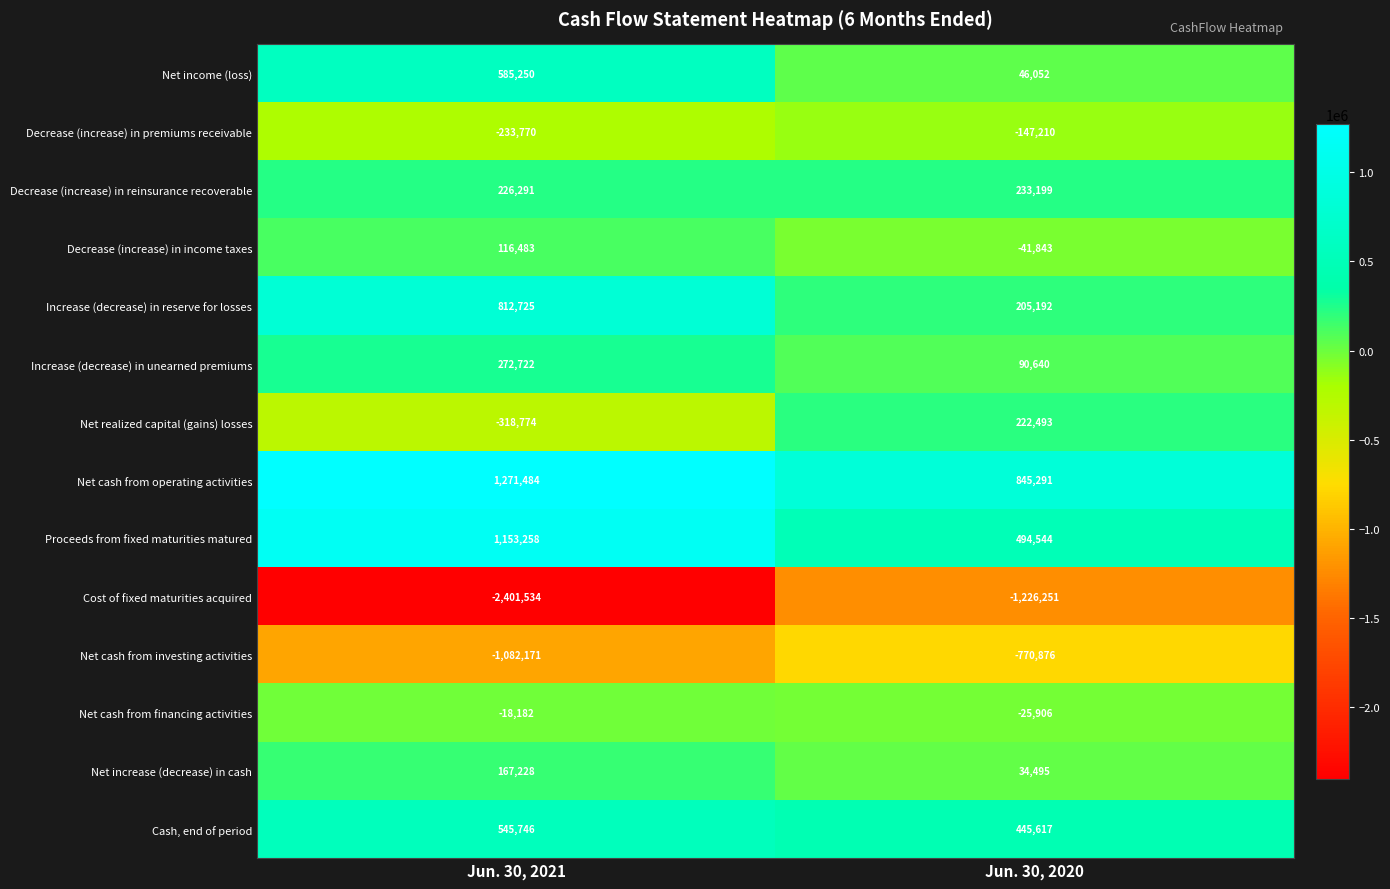

What is the sum of all Decrease (increase) in reinsurance recoverable values?

459490